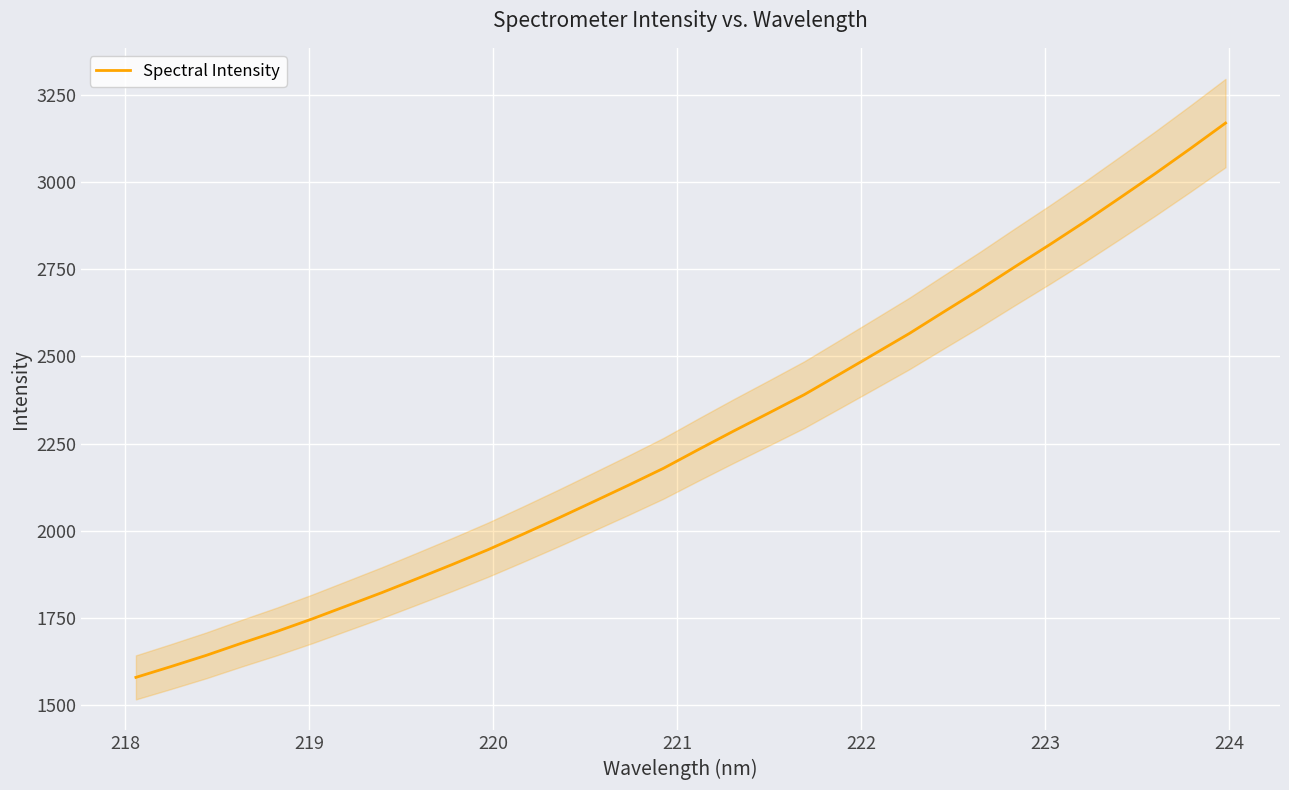

What is the minimum value for Spectral Intensity?

1579.5